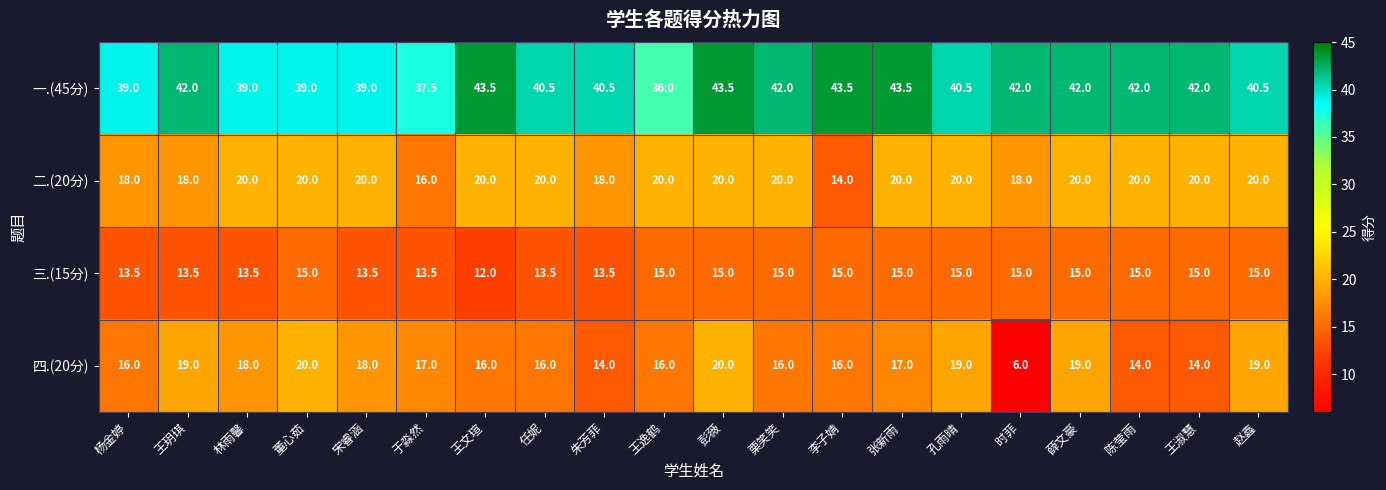

Count the number of data series in this chart.

4